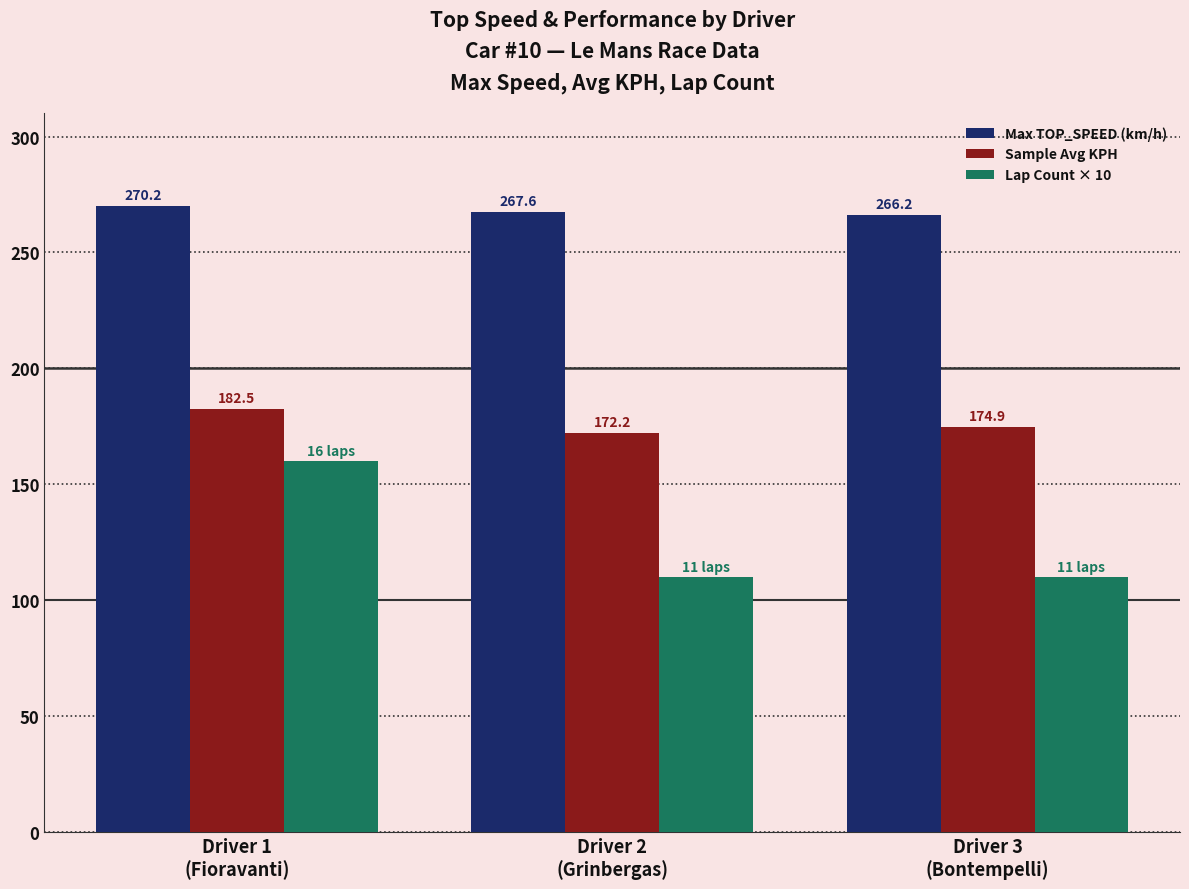

What is the approximate value of Max TOP_SPEED (km/h) at Driver 3
(Bontempelli)?

266.2